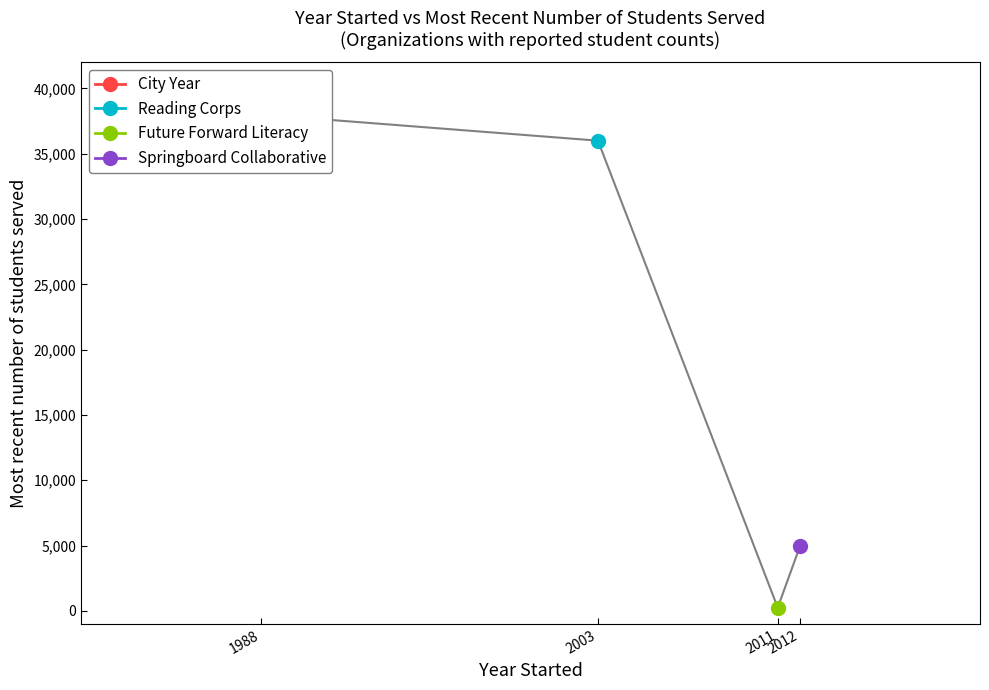

What is the difference between the maximum and minimum values?

37750